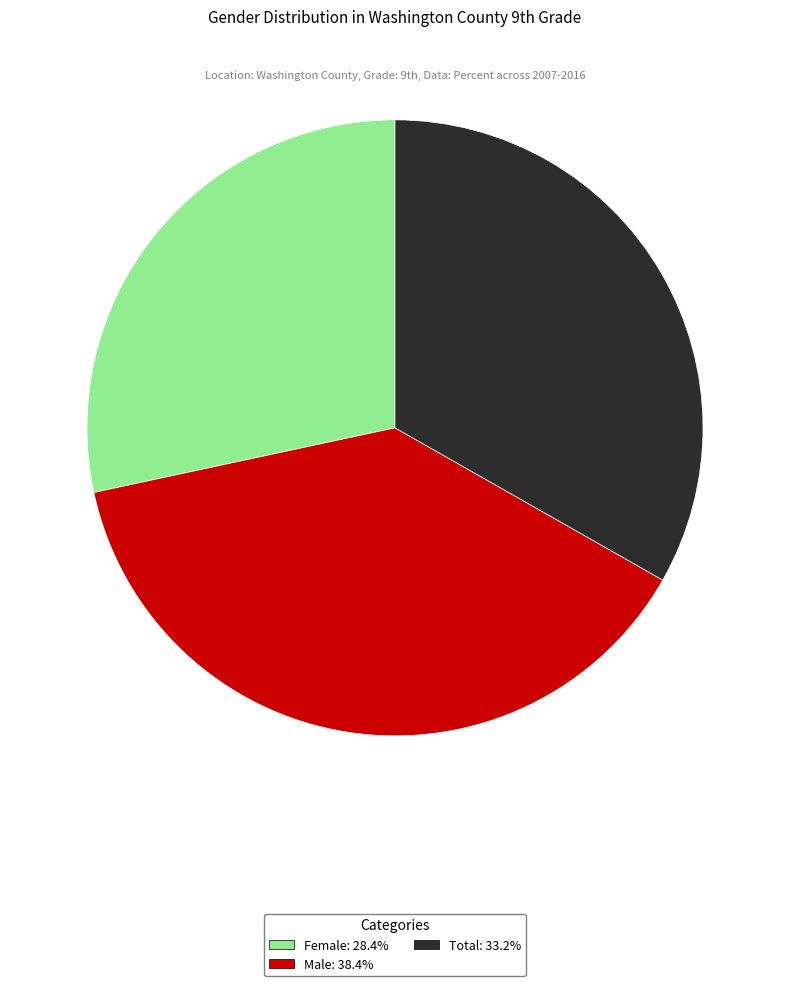

Is the sum of Total and Female greater than half?

Yes